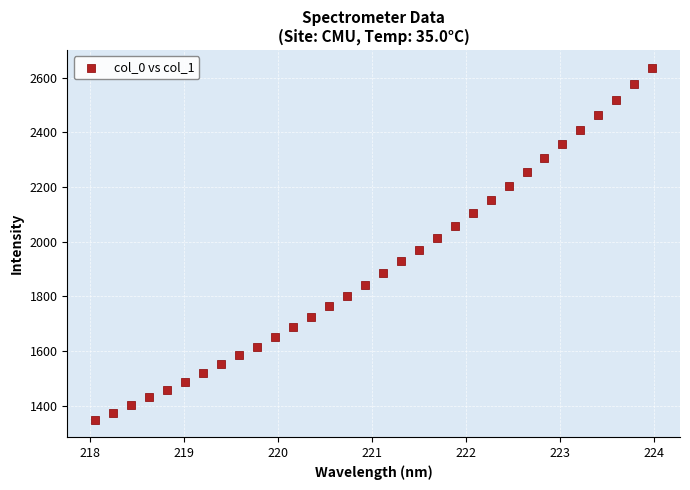

What is the range of Y values (max minus min)?

1286.7